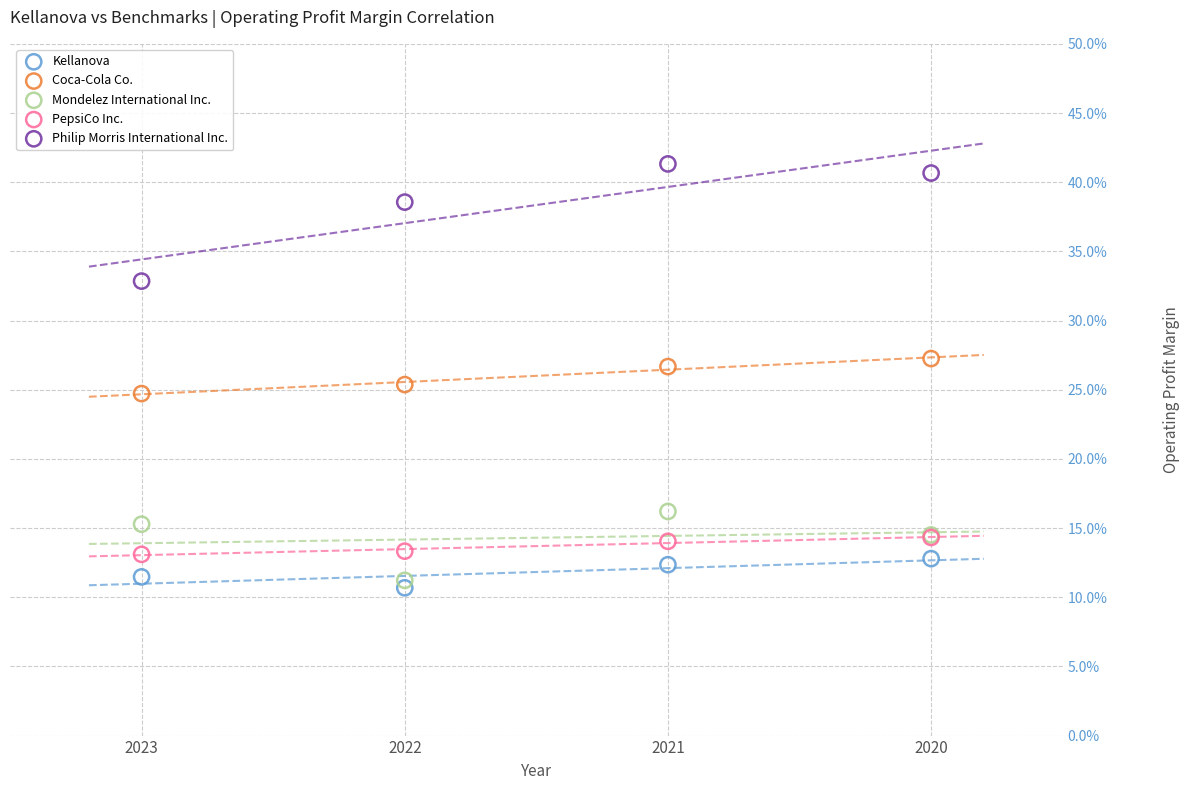

Which series contains the highest Y value?

Philip Morris International Inc.